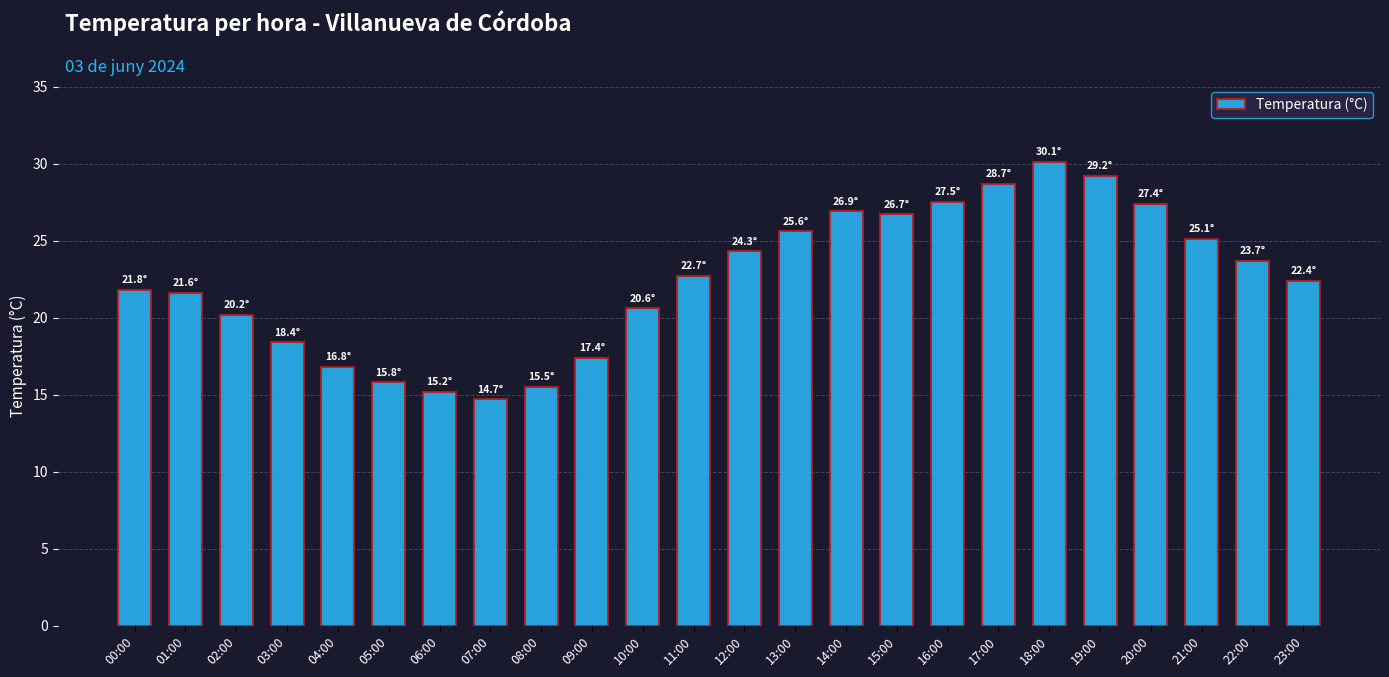

What is the value of the 10th bar from the left?

17.4